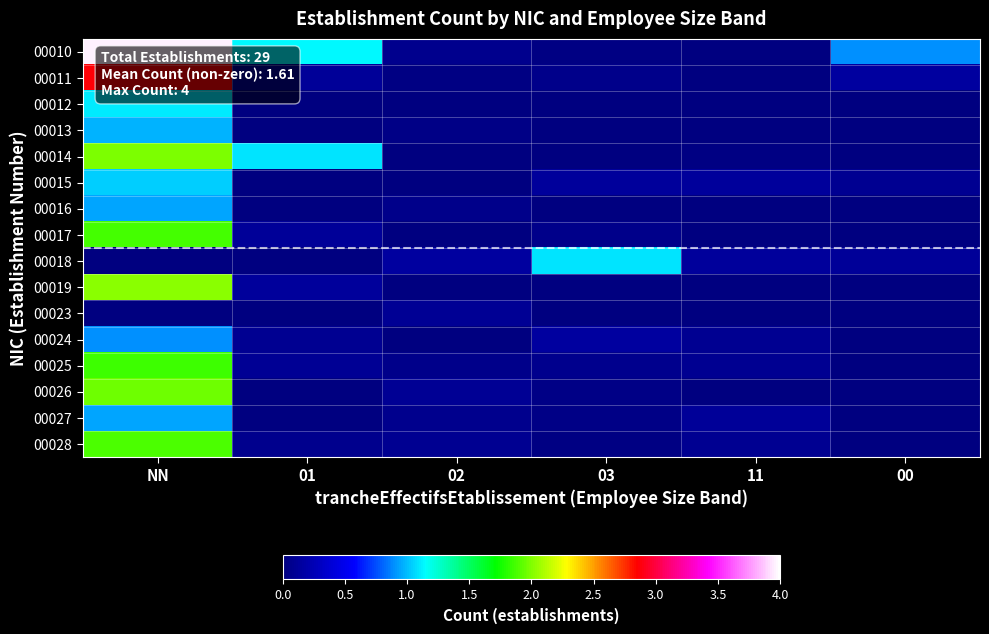

The value of 00017 at NN is 3.5. True or false?

False